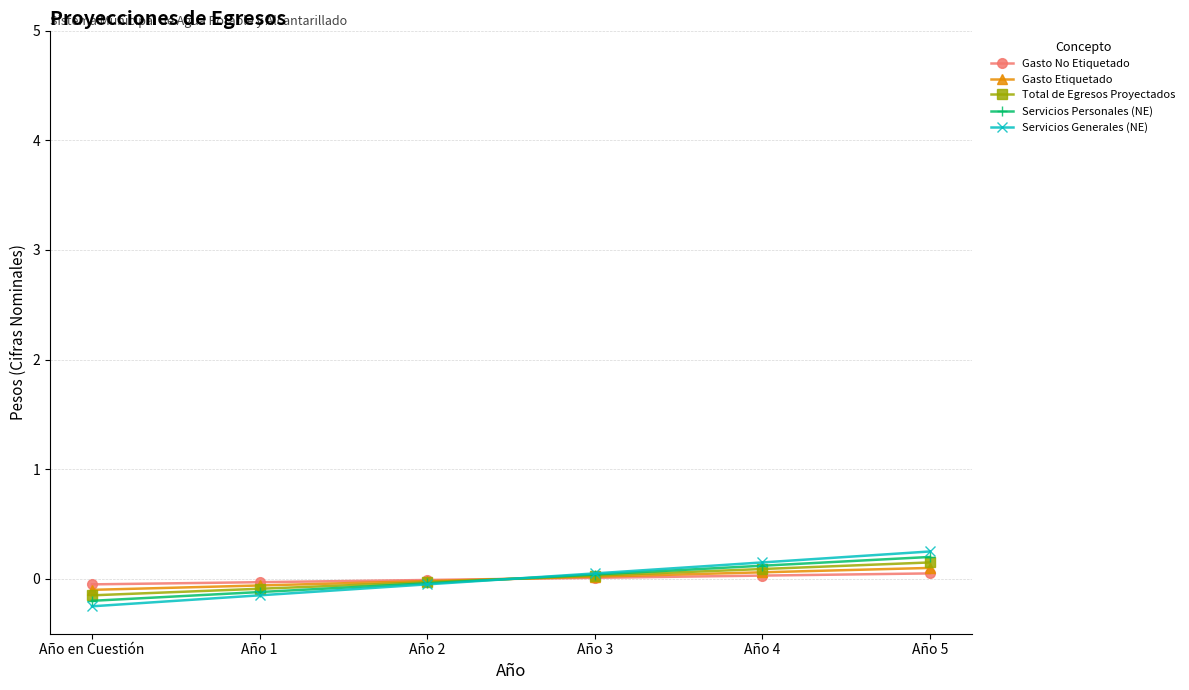

Reading right to left, what are all the values shown in this chart?

Gasto No Etiquetado: Año 5=0.1	Año 4=0.0	Año 3=0.0	Año 2=-0.0	Año 1=-0.0	Año en Cuestión=-0.1
Gasto Etiquetado: Año 5=0.1	Año 4=0.1	Año 3=0.0	Año 2=-0.0	Año 1=-0.1	Año en Cuestión=-0.1
Total de Egresos Proyectados: Año 5=0.2	Año 4=0.1	Año 3=0.0	Año 2=-0.0	Año 1=-0.1	Año en Cuestión=-0.2
Servicios Personales (NE): Año 5=0.2	Año 4=0.1	Año 3=0.0	Año 2=-0.0	Año 1=-0.1	Año en Cuestión=-0.2
Servicios Generales (NE): Año 5=0.2	Año 4=0.2	Año 3=0.1	Año 2=-0.0	Año 1=-0.1	Año en Cuestión=-0.2